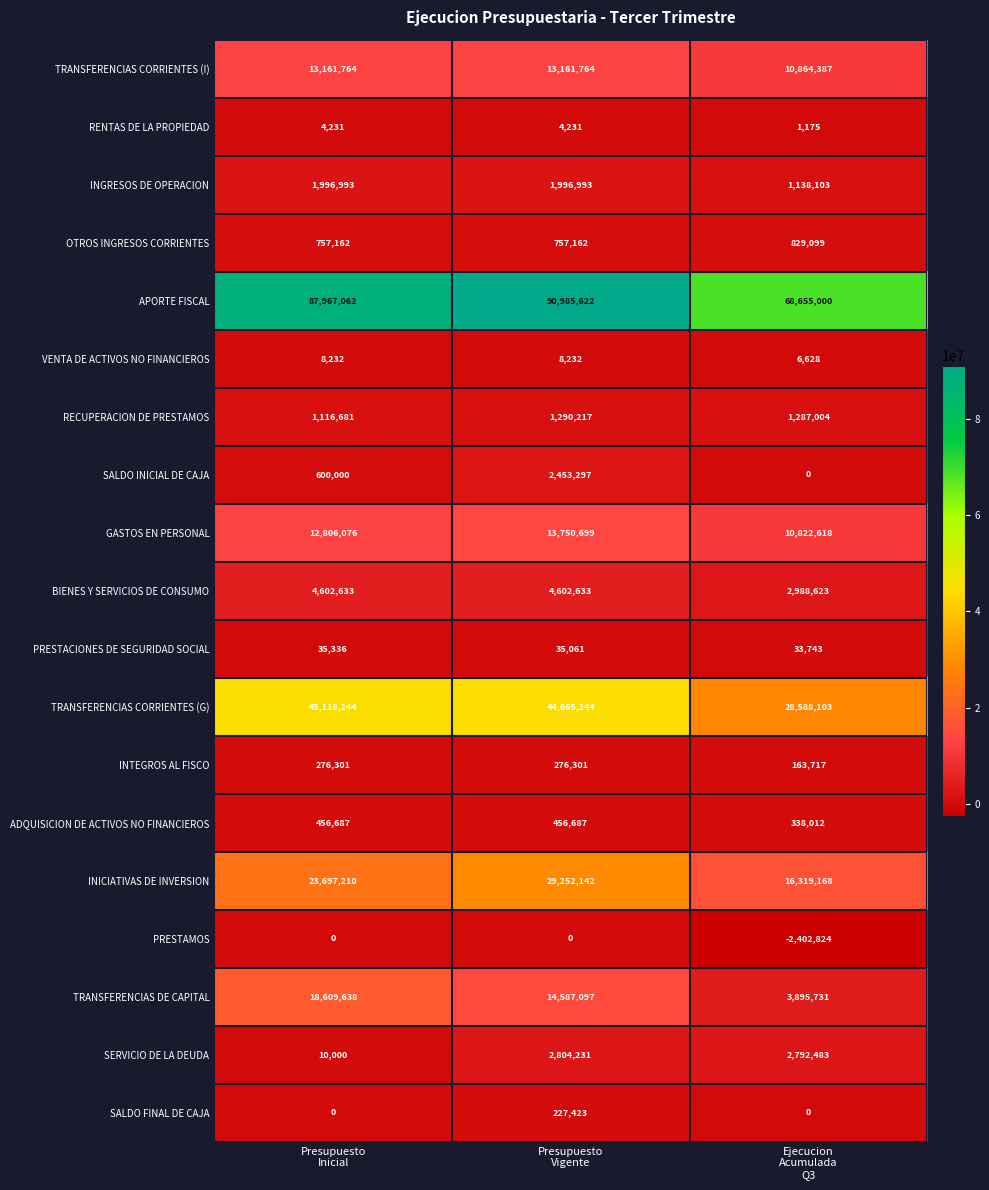

What is the difference between the maximum and minimum values in the TRANSFERENCIAS DE CAPITAL series?

14713907